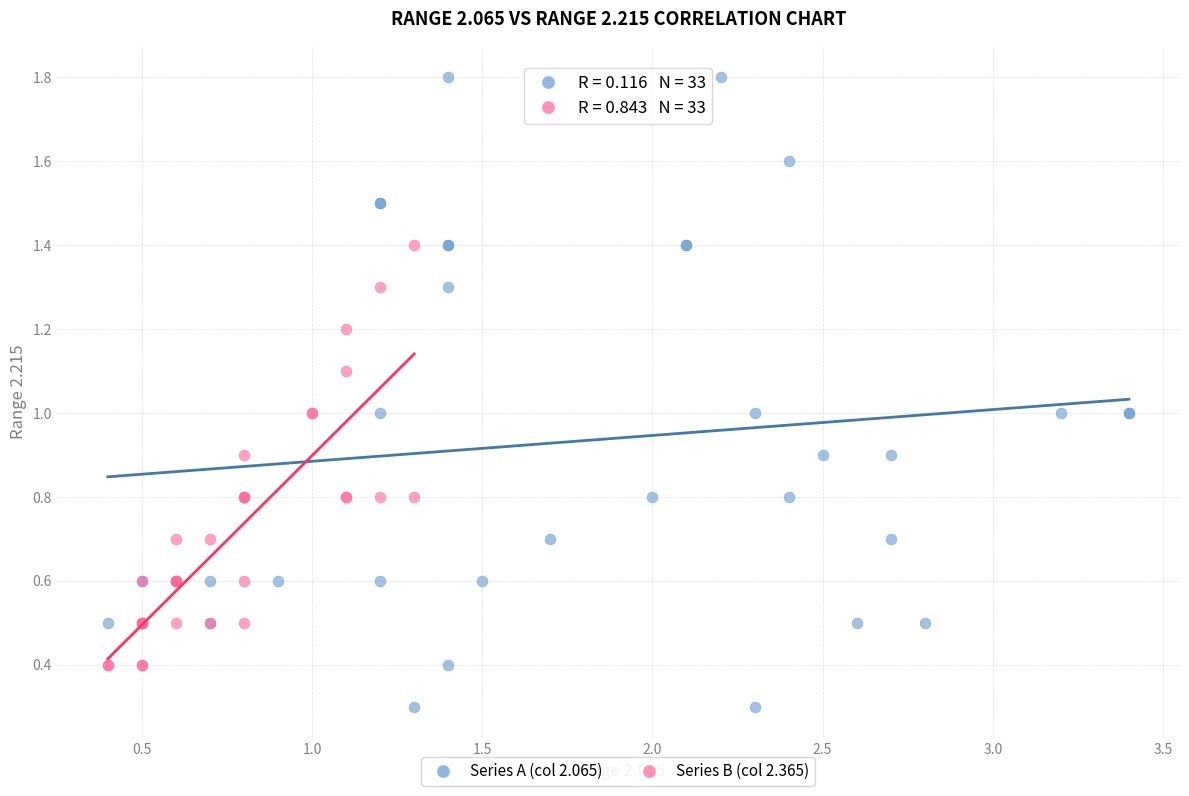

Which series reaches the maximum Y coordinate?

Series A (col 2.065)